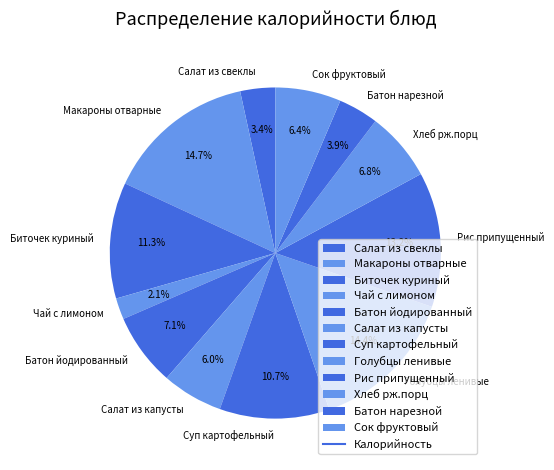

What is the ratio of the value at Салат из капусты to the value at Батон йодированный?

0.8